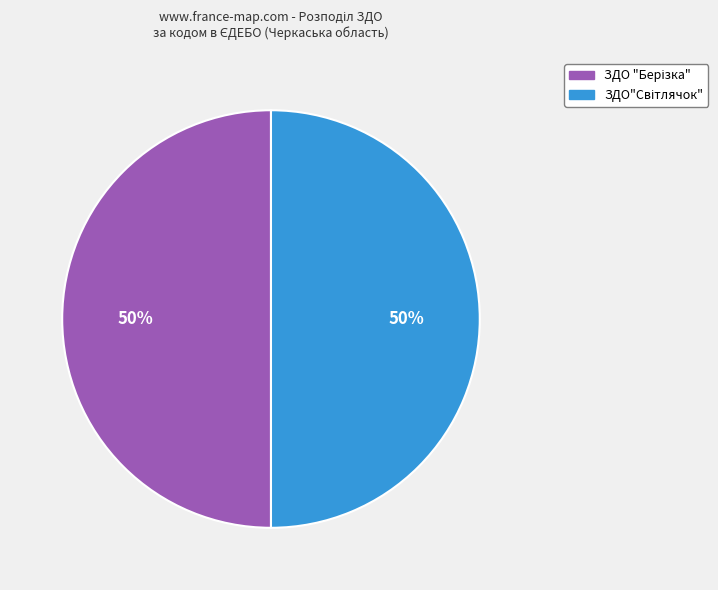

How many segments does this pie chart have?

2